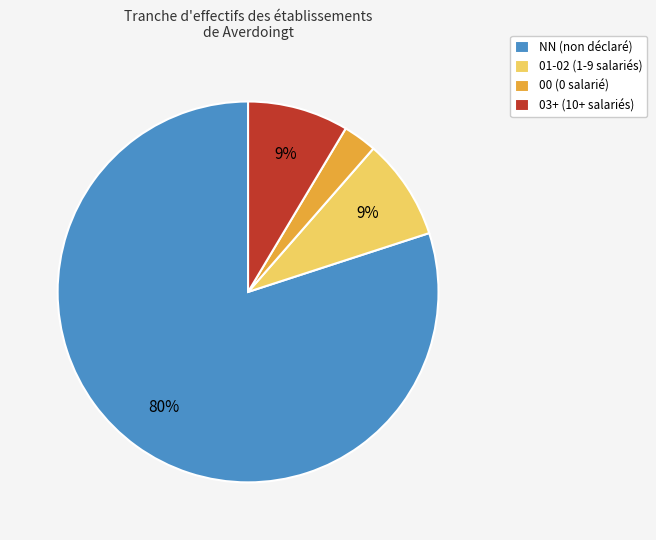

Which category accounts for the majority?

NN (non déclaré)